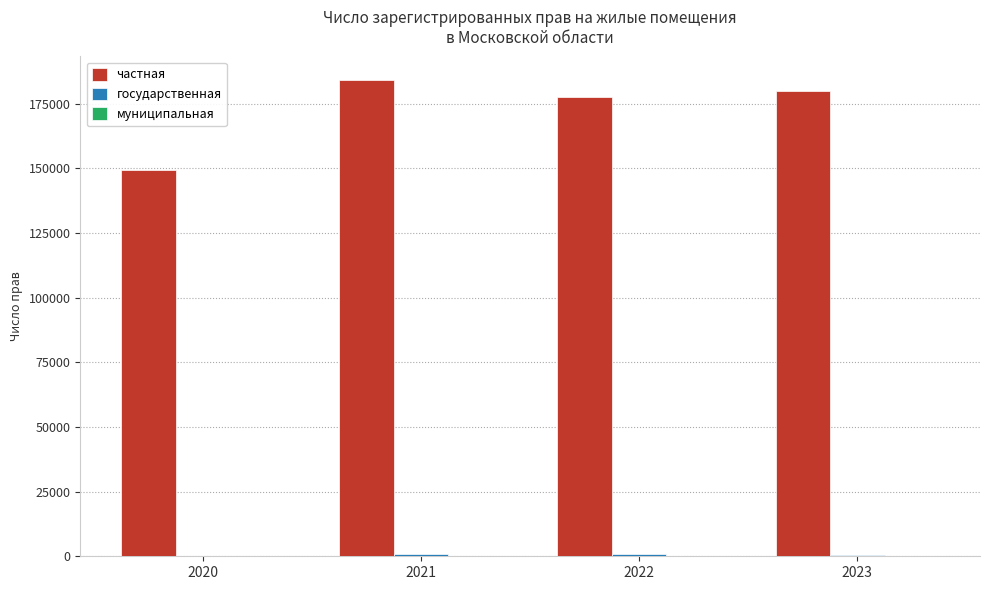

The частная series shows 317753 at 2022. True or false?

False